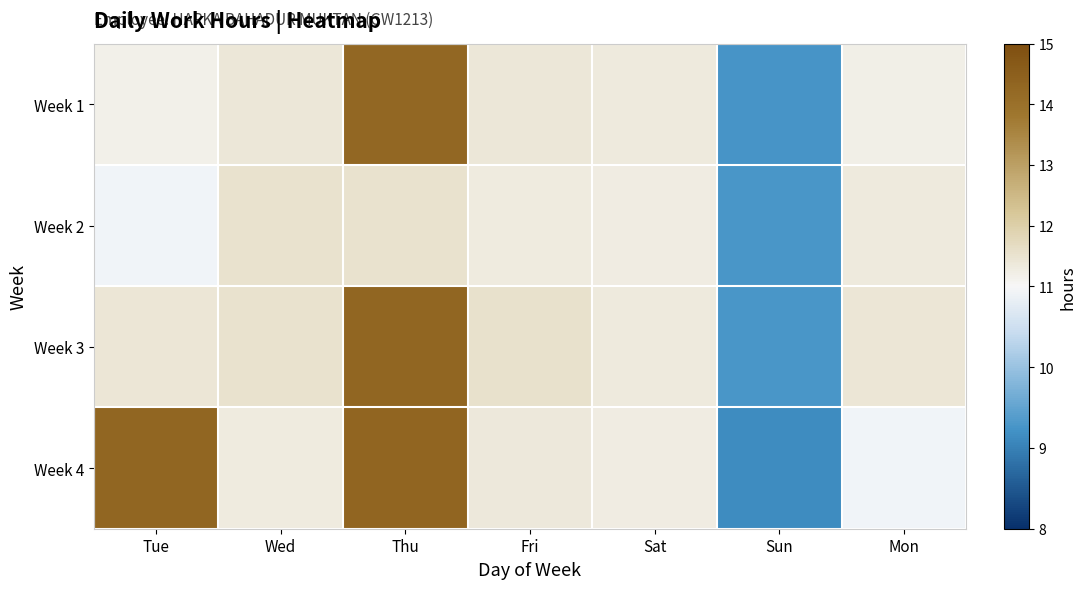

What is the average value of the Week 1 series?

11.4